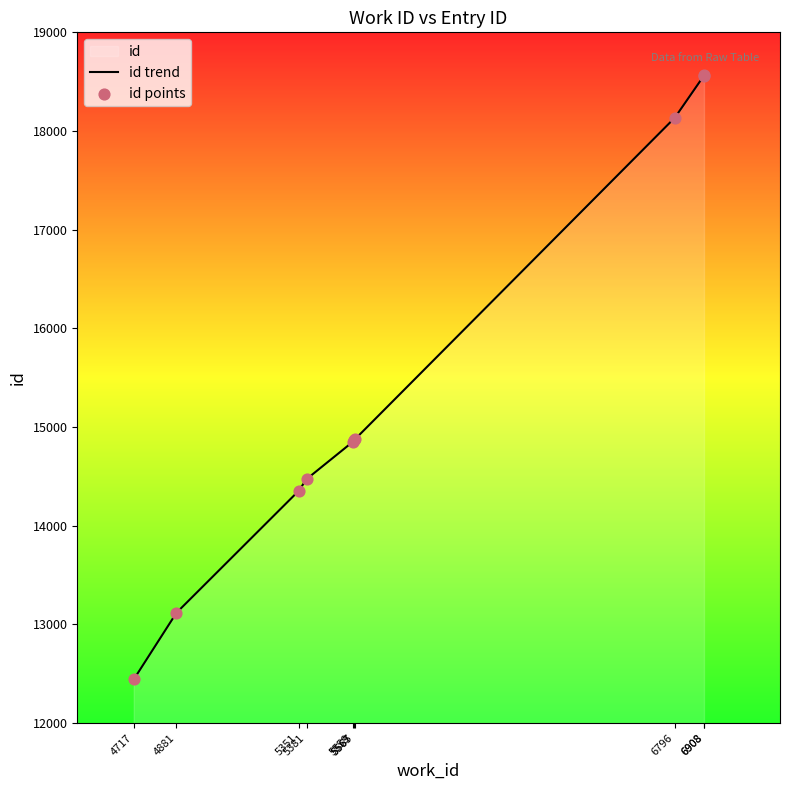

Which series reaches the maximum Y coordinate?

id trend